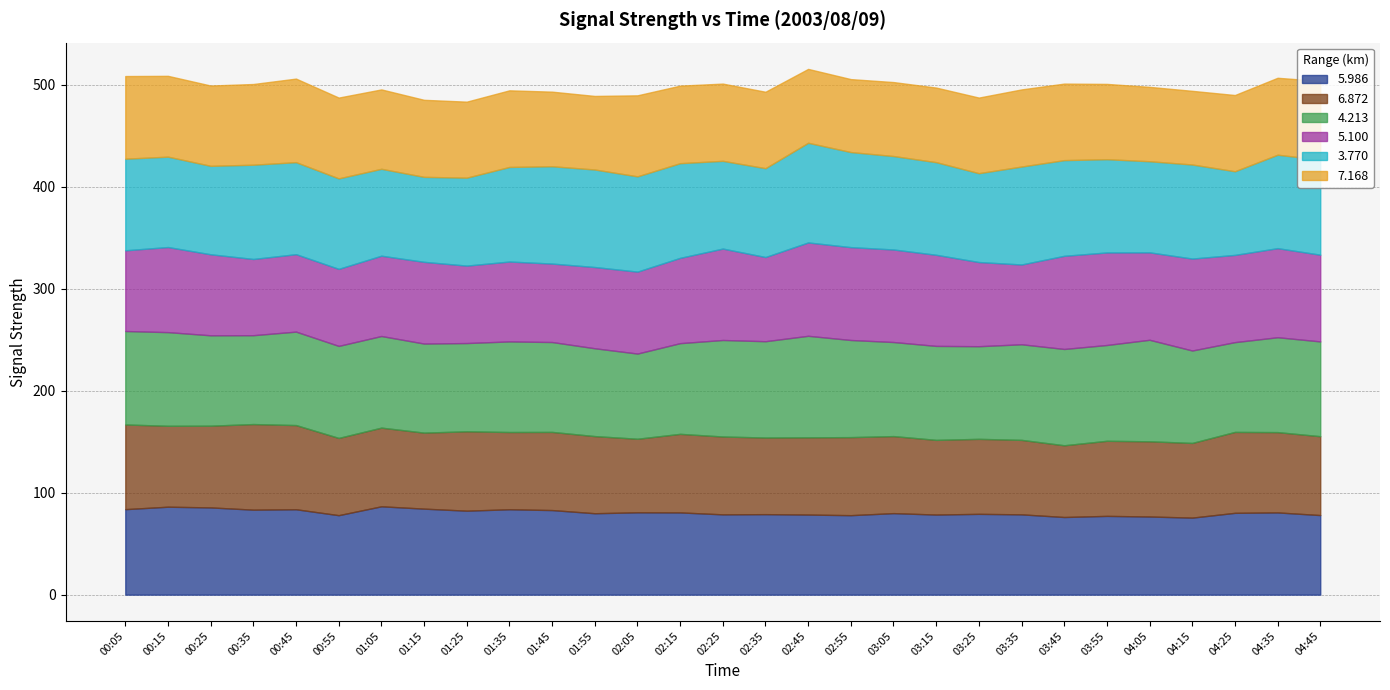

What is the sum of the 6.872 values at 00:05 and 02:55?

159.5